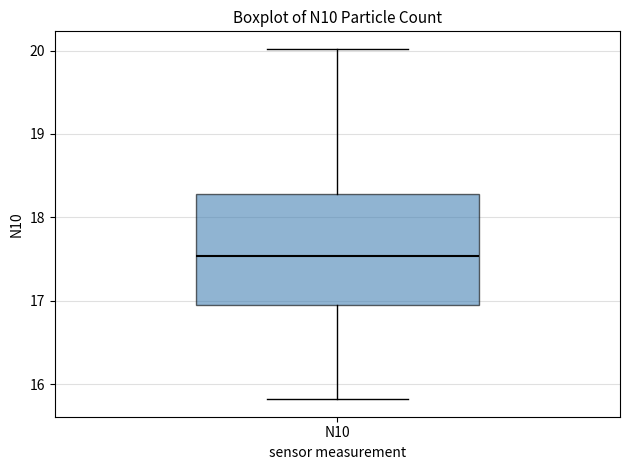

Where does the median line of the box for N10 sit on the y-axis? The values are not printed on the chart, so give them approximately, as read against the axis.

17.5